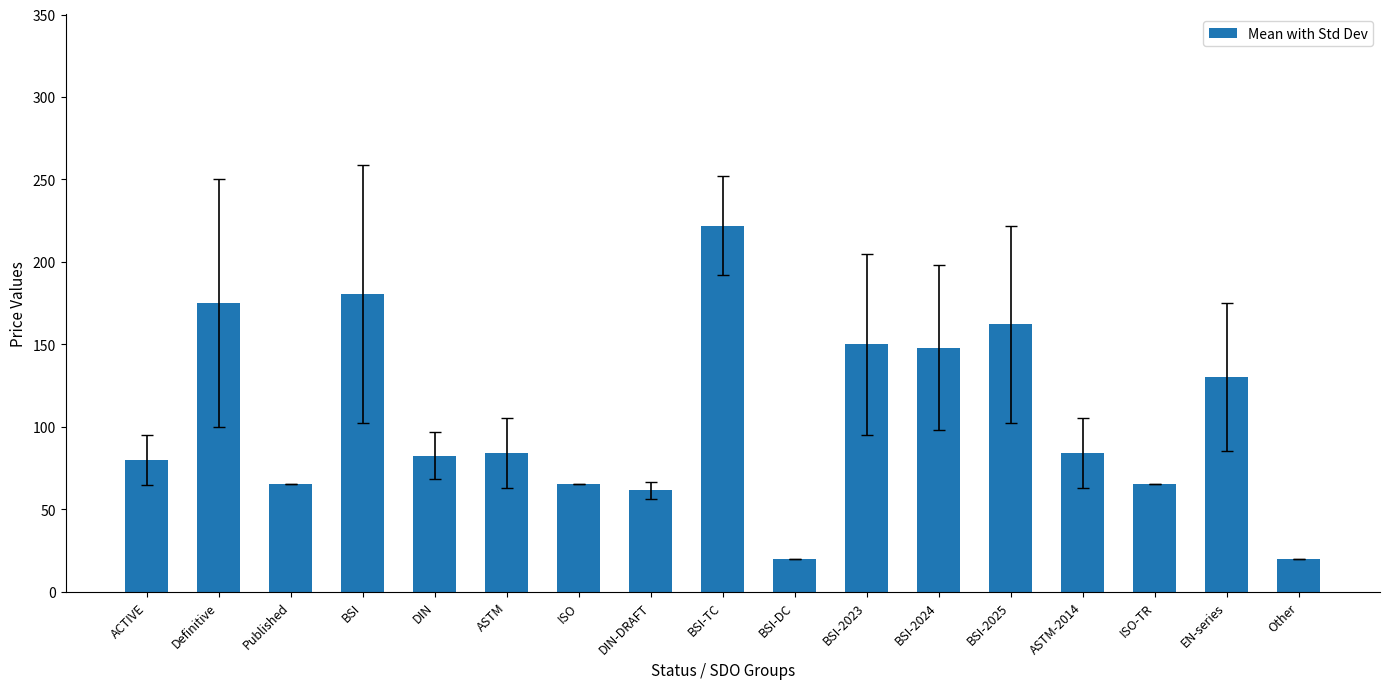

True or false: the data shows 92.0 at BSI.

False